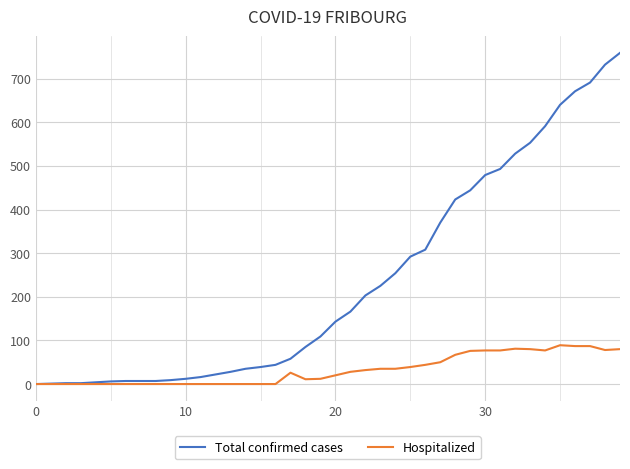

Rank the series by their average value, from highest to lowest.

Total confirmed cases, Hospitalized